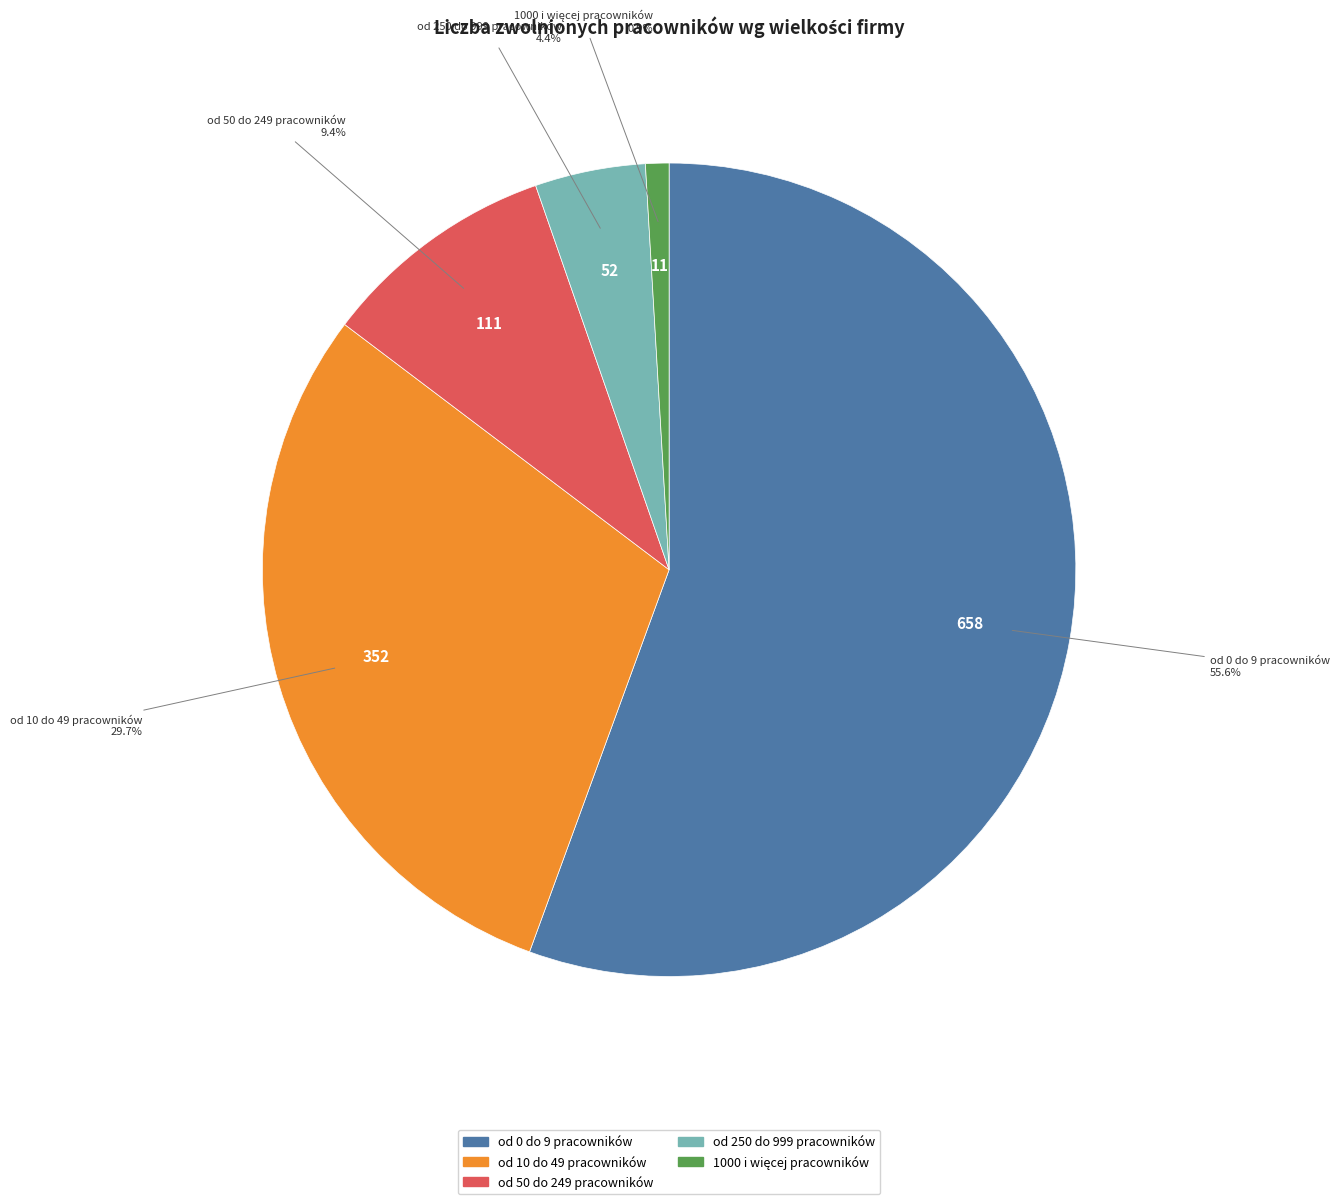

Which has a higher value, od 250 do 999 pracowników or od 50 do 249 pracowników?

od 50 do 249 pracowników